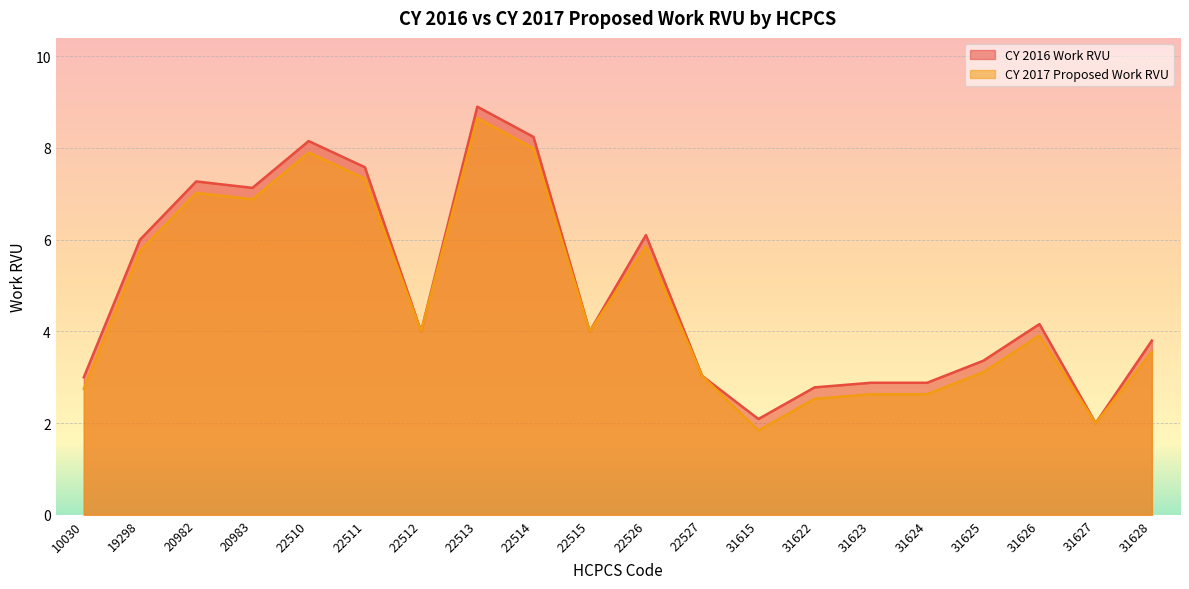

List the series in order of their overall mean, highest first.

CY 2016 Work RVU, CY 2017 Proposed Work RVU